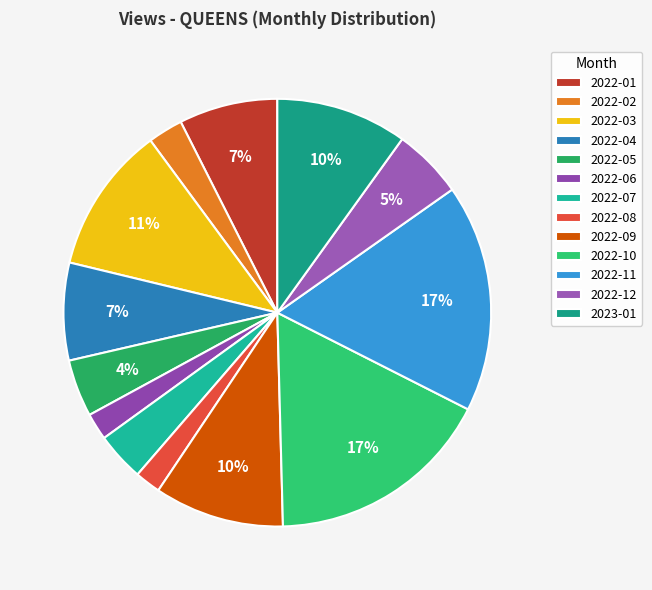

Is there a majority slice in this chart?

No